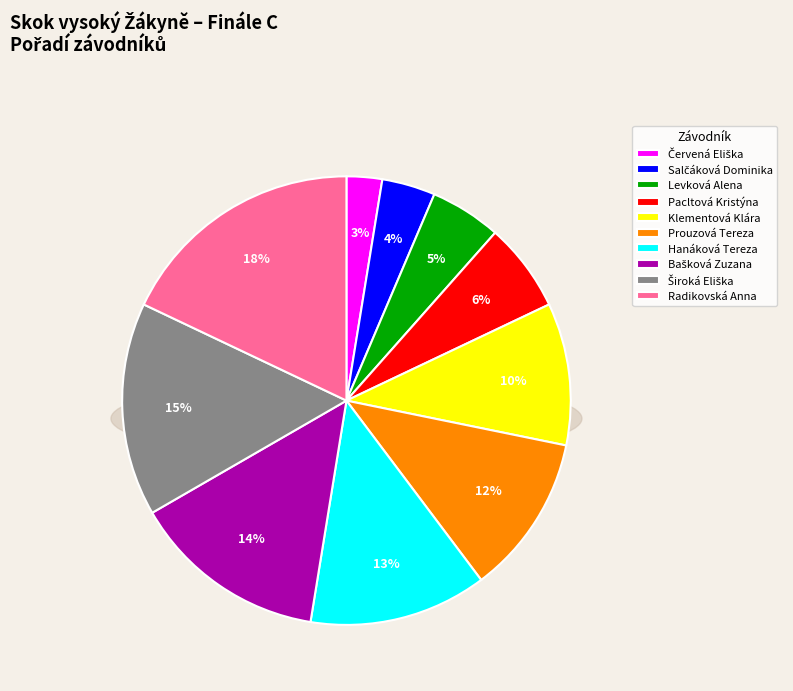

To the nearest percent, what portion does Široká Eliška represent?

15%